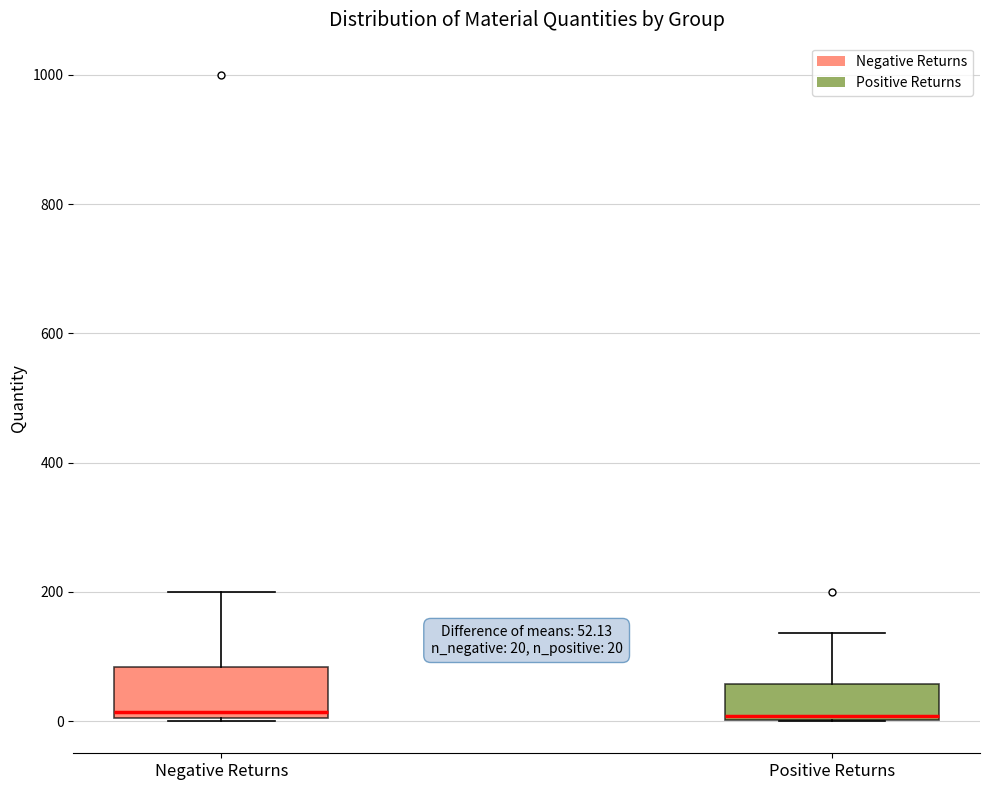

Comparing the boxes themselves (not the whiskers), which one is the tallest?

Negative Returns